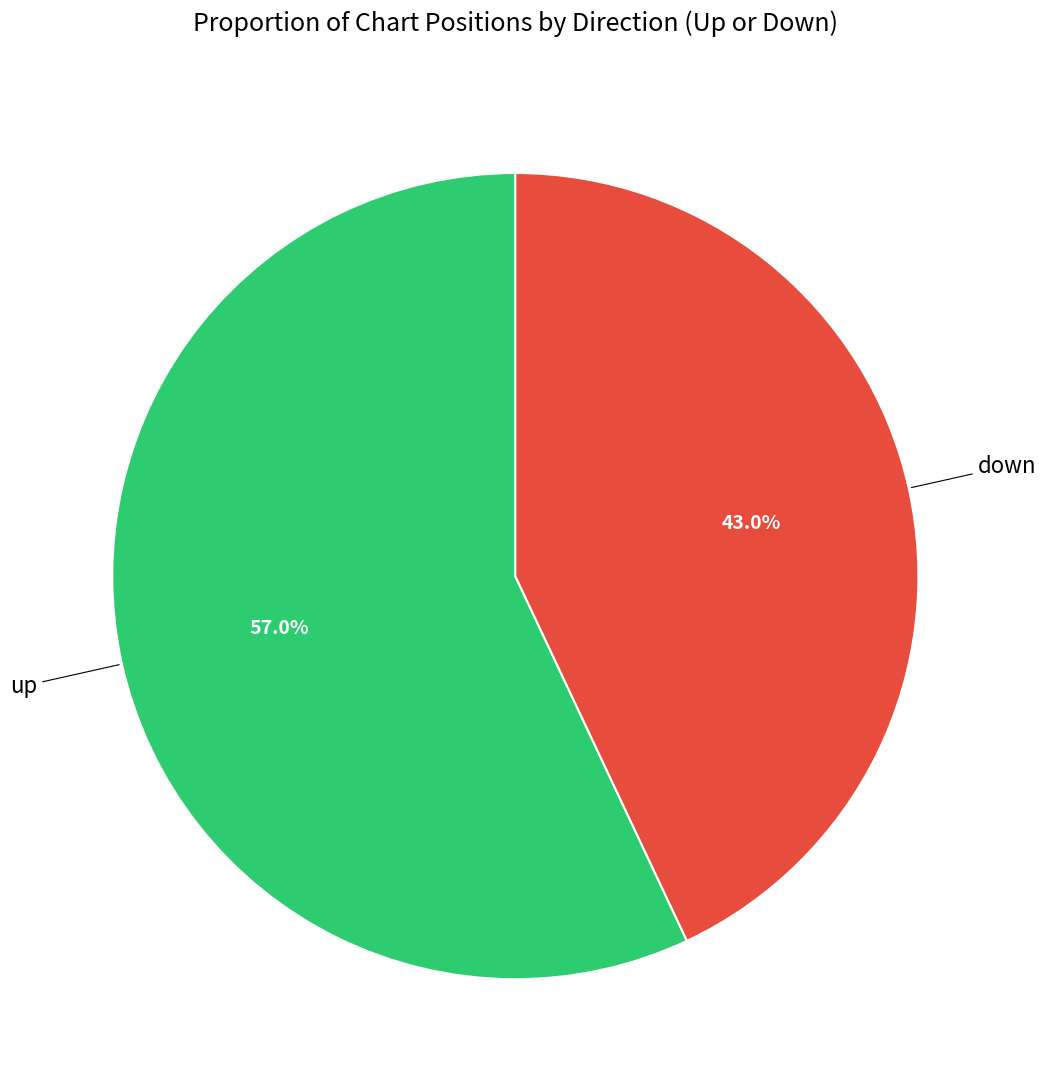

Is there a majority slice in this chart?

Yes